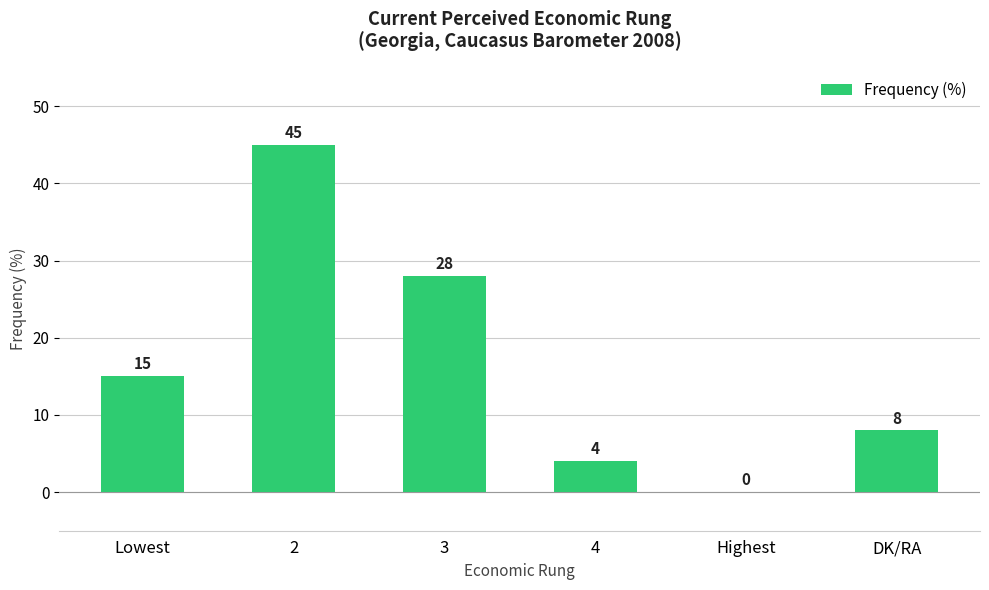

What is the maximum value shown in the chart?

45